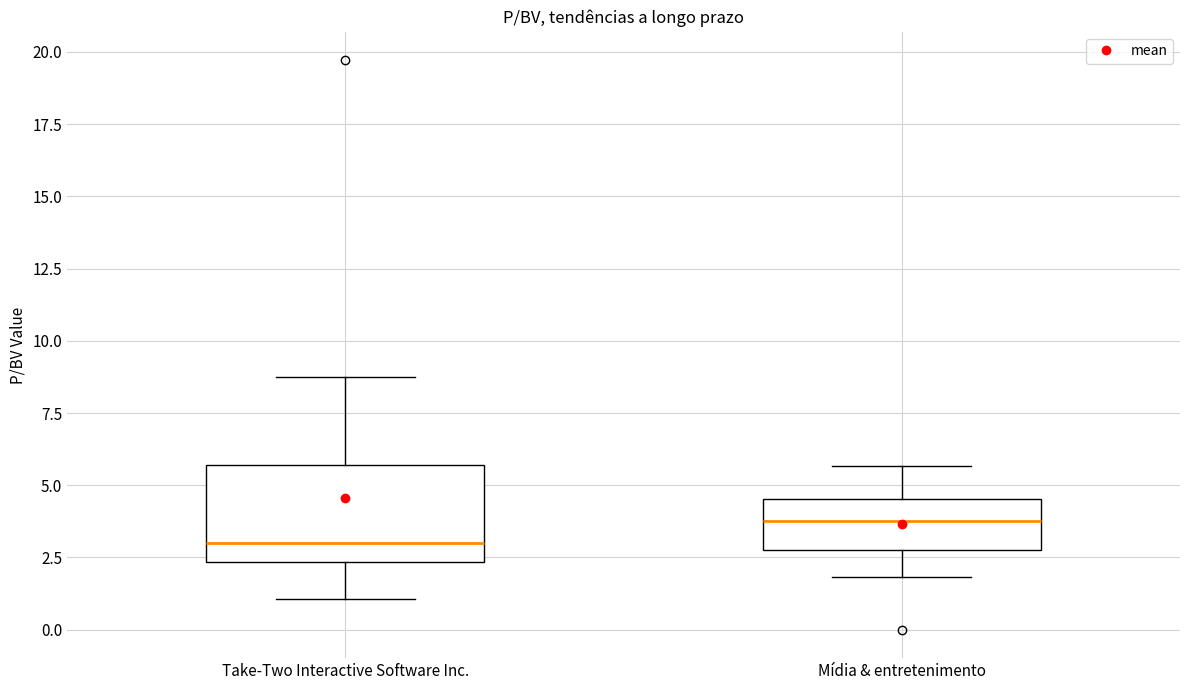

Reading left to right, transcribe this box plot: for each box, give where its median line is, the range the box spans, and where its two whiskers end, as read against the y-axis. The values are not printed on the chart, so give them approximately, as read against the axis.

Take-Two Interactive Software Inc.: median 3.0, box 2.5 to 5.5, whiskers 1.0 to 9.0
Mídia & entretenimento: median 4.0, box 3.0 to 4.5, whiskers 2.0 to 5.5